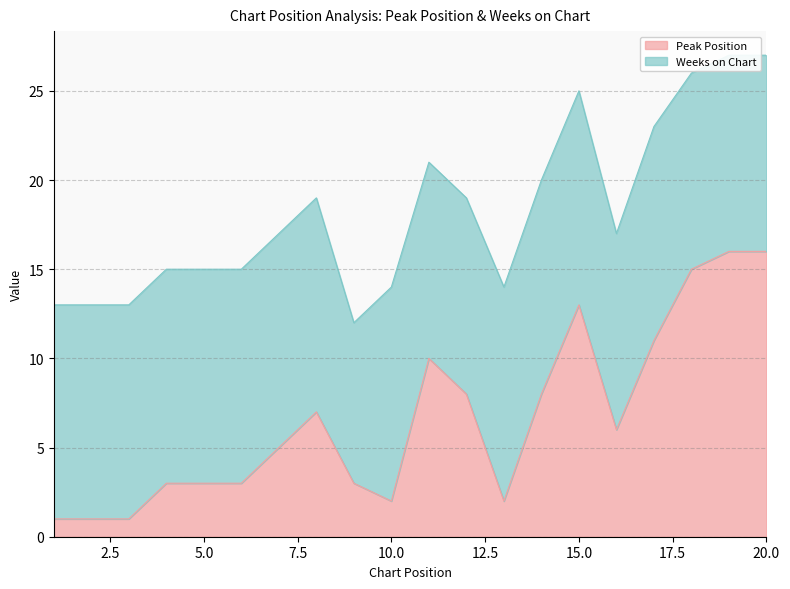

Which category has the highest value across all series?

19